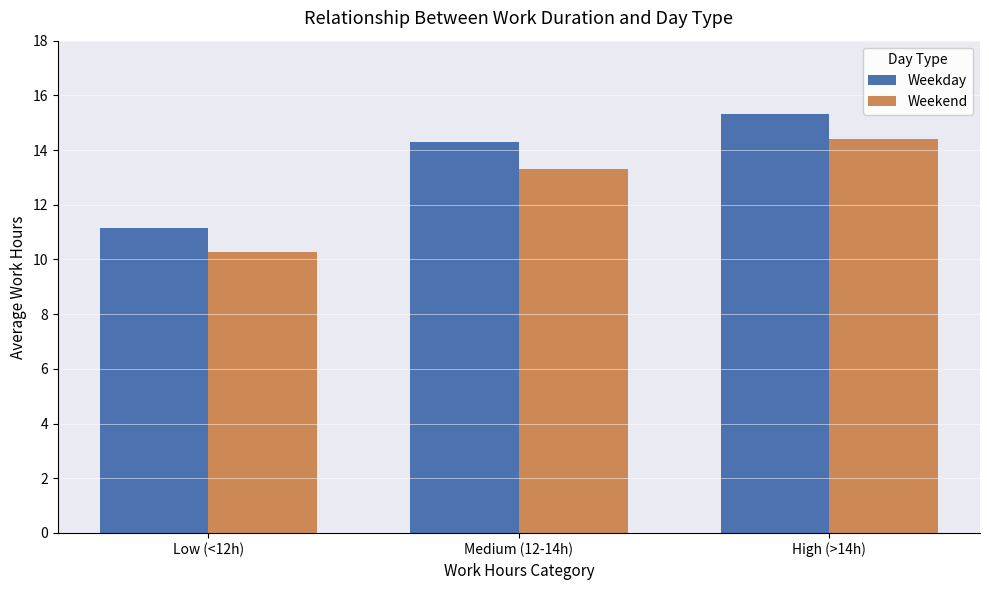

Which series has the largest total across all categories?

Weekday